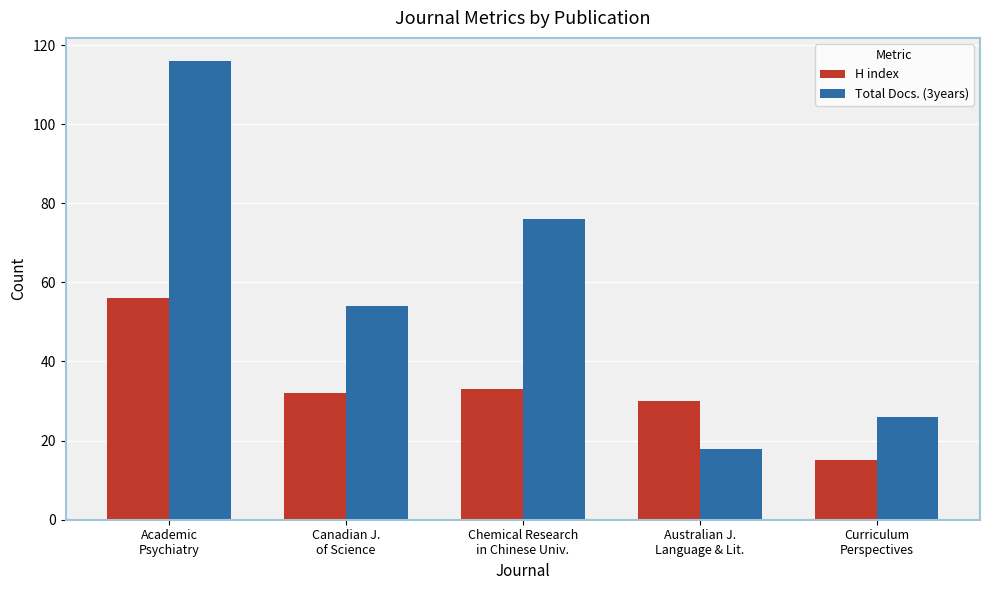

What is the sum of the Total Docs. (3years) values at Academic
Psychiatry and Canadian J.
of Science?

170